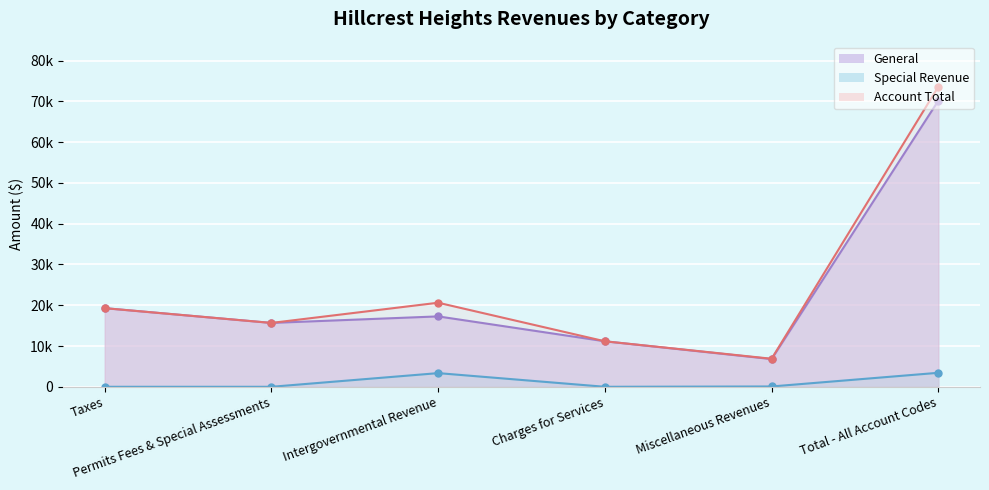

What are all the series names shown in the legend?

General, Special Revenue, Account Total